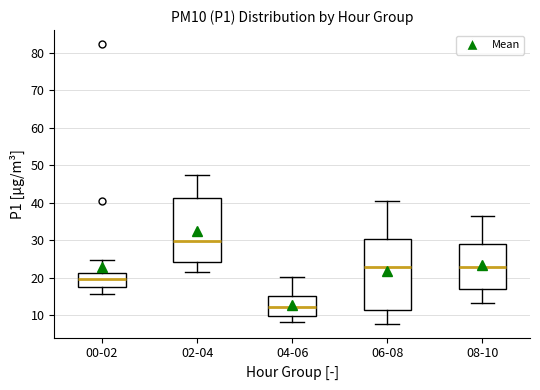

Which box has the highest median line?

02-04